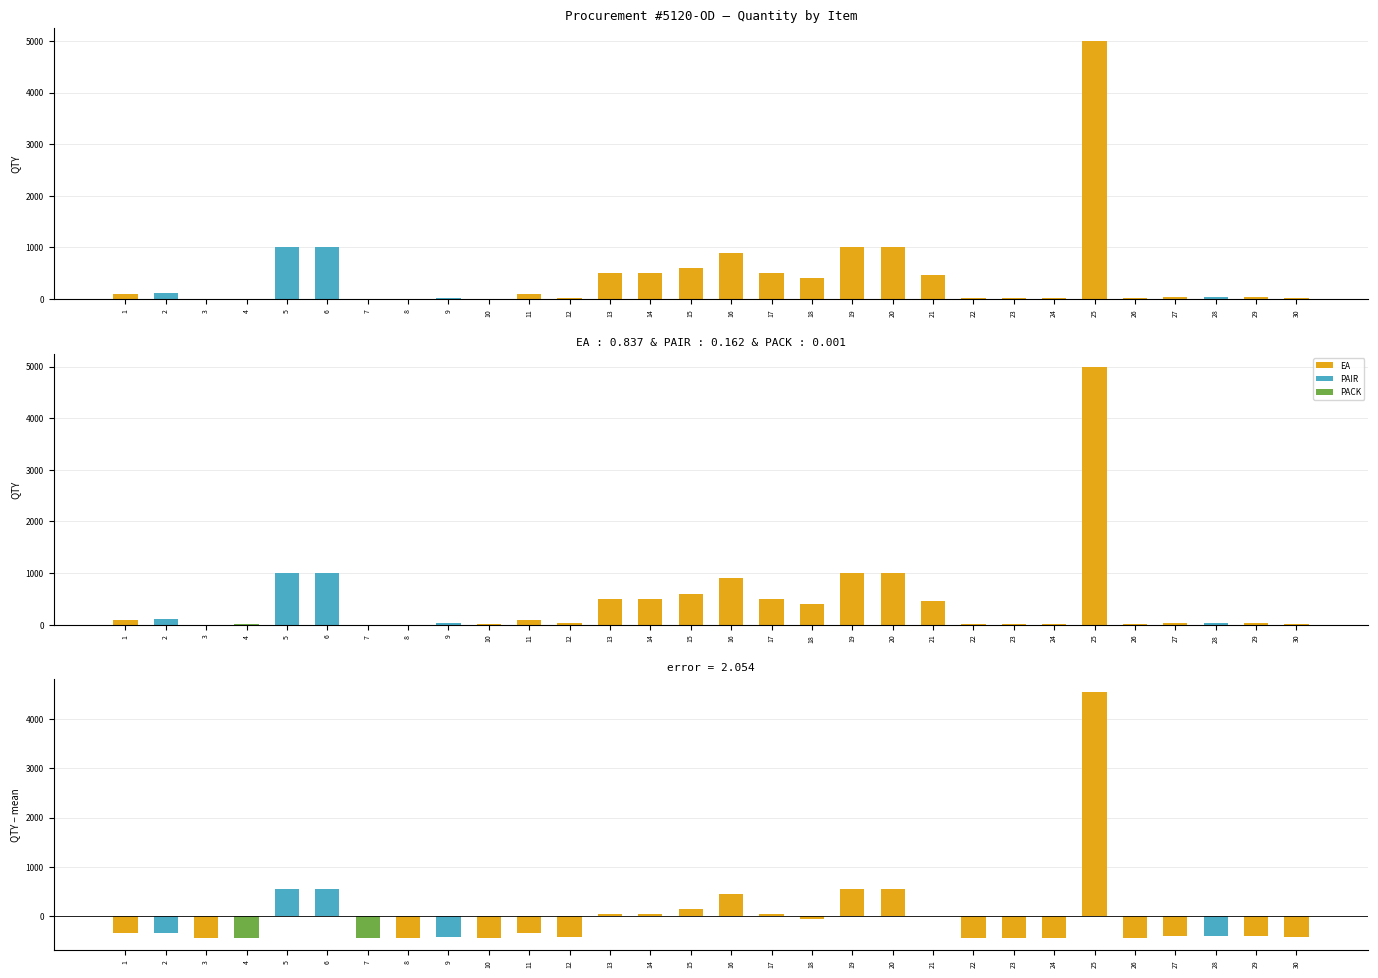

How many groups of bars are there?

30